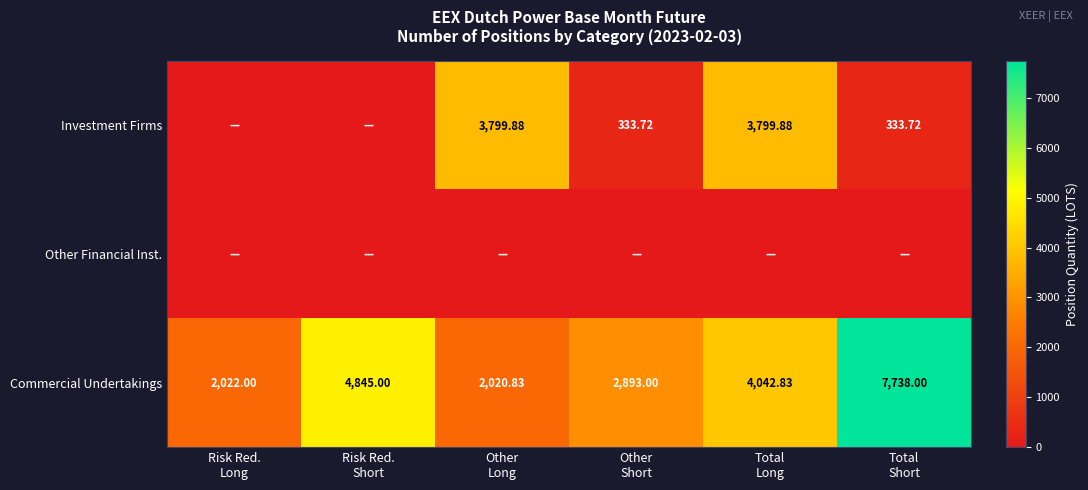

At Risk Red. Short, list the series in order from smallest to largest.

Investment Firms, Other Financial Inst., Commercial Undertakings